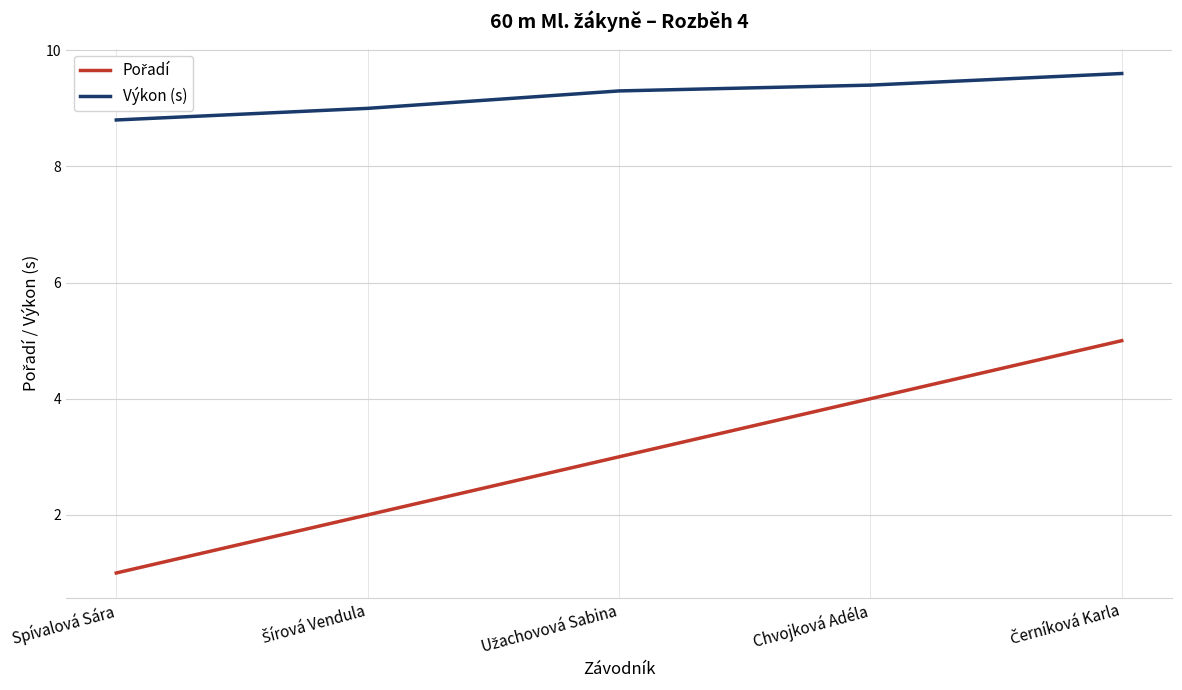

What is the maximum value shown in the chart?

9.6